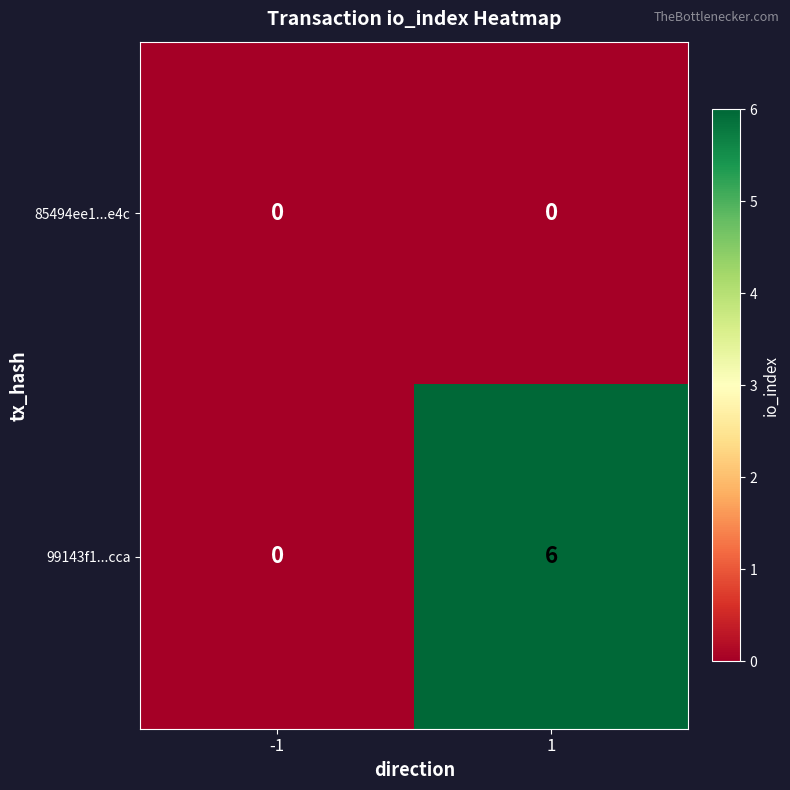

Rank the series by their average value, from highest to lowest.

99143f1...cca, 85494ee1...e4c